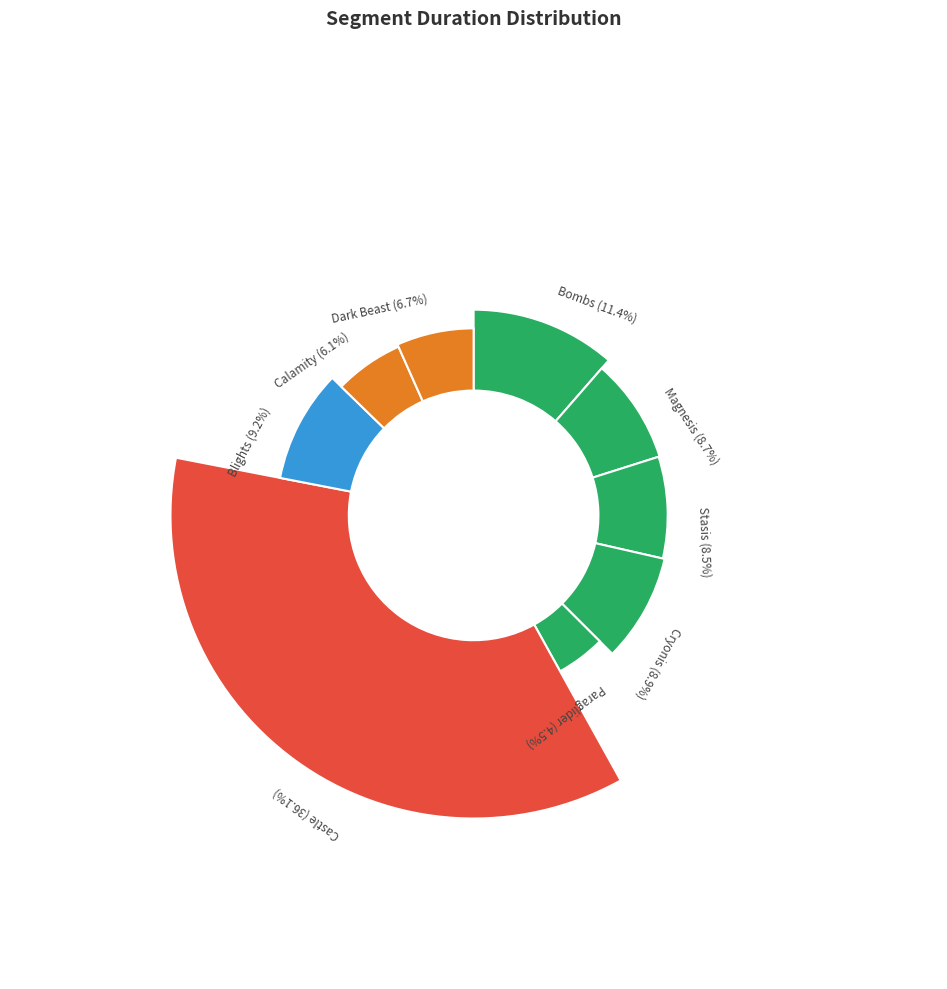

How much of the chart is everything except Stasis?

91.5%